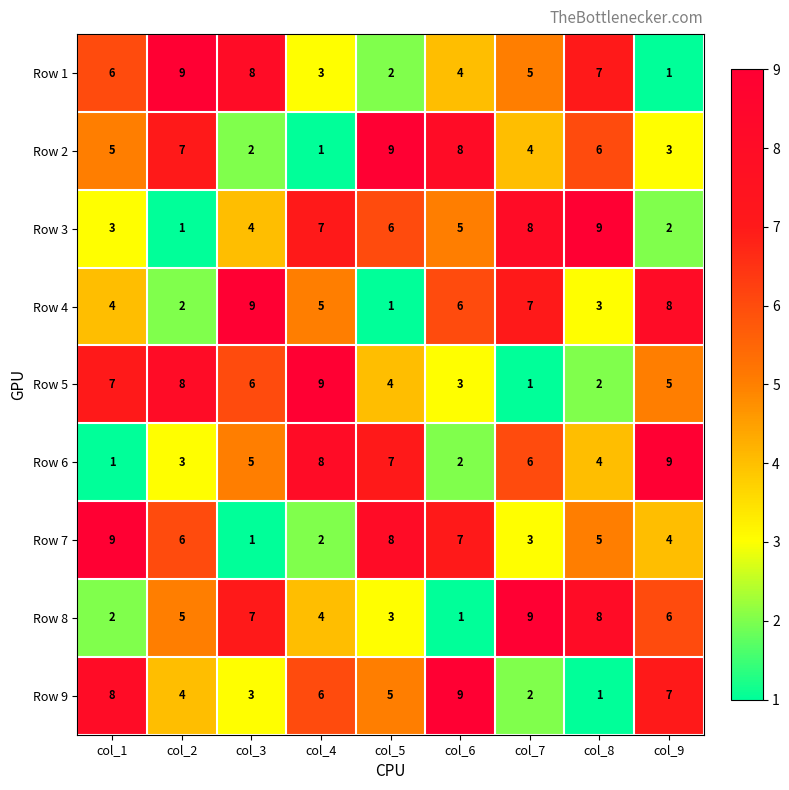

What is the total value across all series at col_4?

45